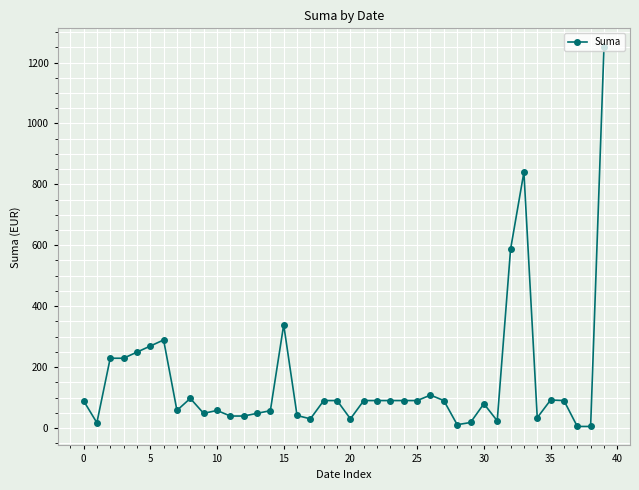

What is the value of the 23rd point from the left?

90.0